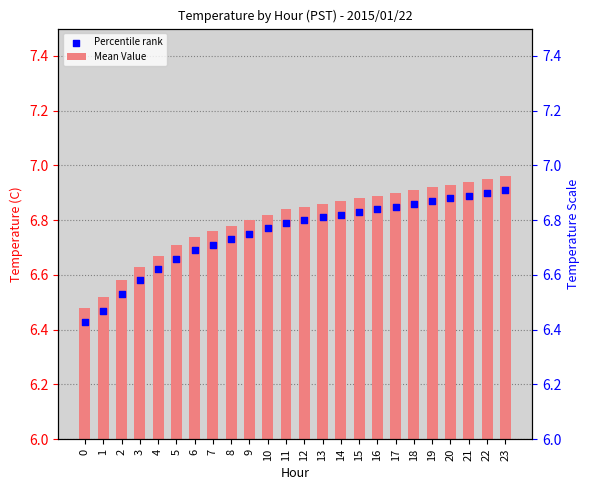

Which series reaches the maximum Y coordinate?

Mean Value